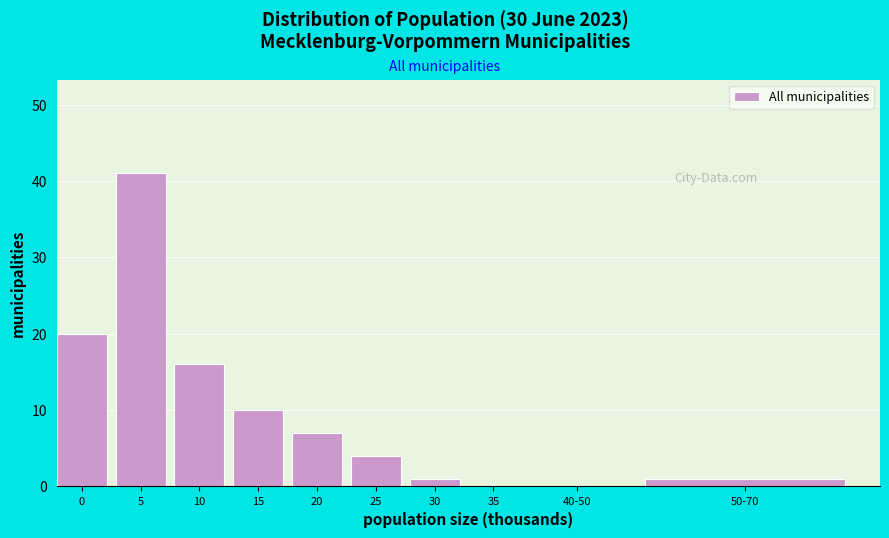

Reading left to right, extract all data points from this chart.

0=20	5=41	10=16	15=10	20=7	25=4	30=1	35=0	40-50=0	50-70=1